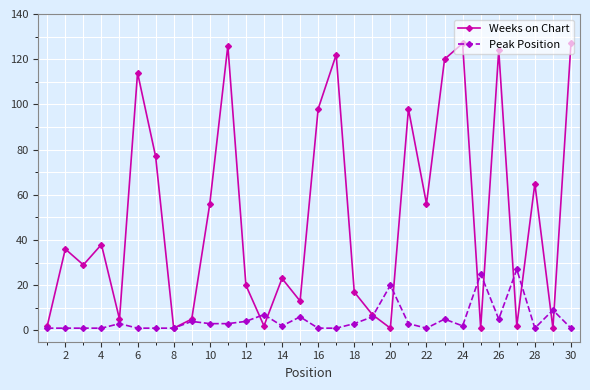

Which series has the widest spread of values?

Weeks on Chart